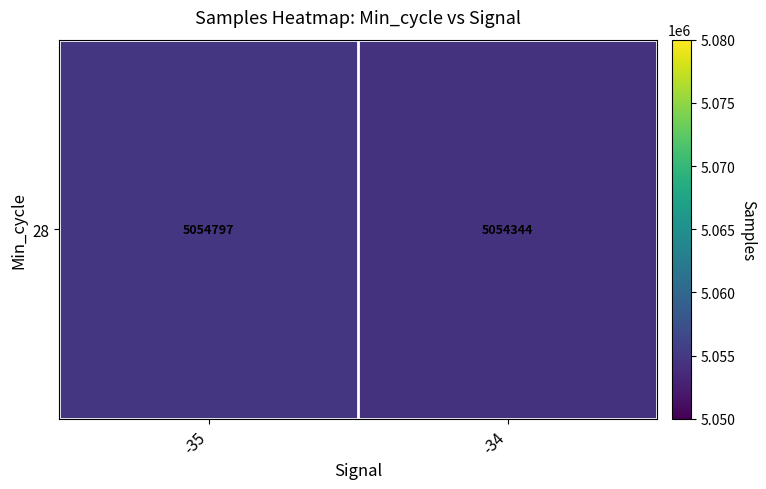

Rank the categories by value from lowest to highest.

-34, -35